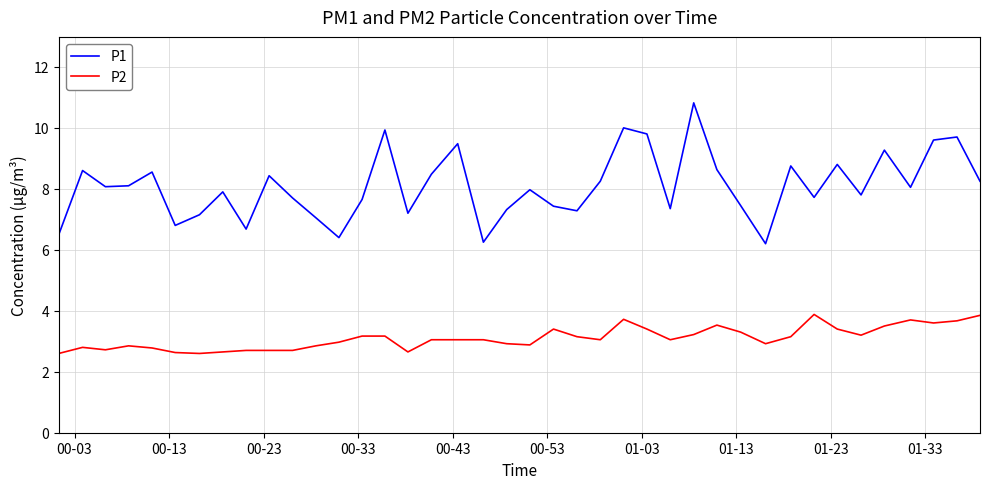

What is the smallest value displayed?

2.6